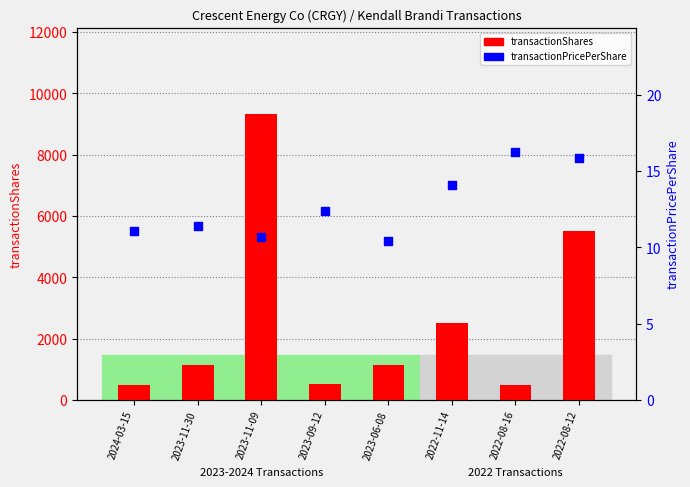

Which series contains the highest Y value?

transactionShares